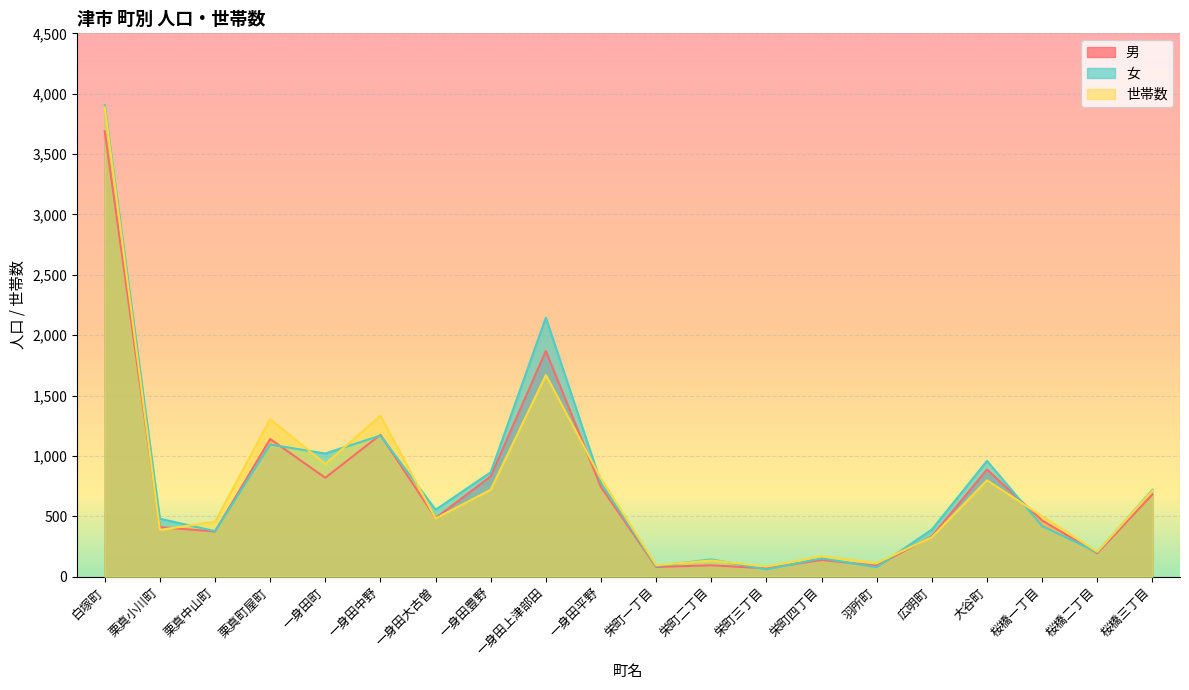

Reading left to right, extract all data points from this chart.

男: 白塚町=3689	栗真小川町=410	栗真中山町=374	栗真町屋町=1140	一身田町=819	一身田中野=1175	一身田大古曽=485	一身田豊野=831	一身田上津部田=1869	一身田平野=742	栄町一丁目=80	栄町二丁目=94	栄町三丁目=69	栄町四丁目=138	羽所町=91	広明町=334	大谷町=887	桜橋一丁目=466	桜橋二丁目=194	桜橋三丁目=682
女: 白塚町=3904	栗真小川町=480	栗真中山町=377	栗真町屋町=1094	一身田町=1020	一身田中野=1169	一身田大古曽=554	一身田豊野=865	一身田上津部田=2145	一身田平野=775	栄町一丁目=87	栄町二丁目=143	栄町三丁目=60	栄町四丁目=152	羽所町=78	広明町=390	大谷町=959	桜橋一丁目=419	桜橋二丁目=202	桜橋三丁目=720
世帯数: 白塚町=3886	栗真小川町=387	栗真中山町=456	栗真町屋町=1305	一身田町=934	一身田中野=1333	一身田大古曽=482	一身田豊野=720	一身田上津部田=1670	一身田平野=812	栄町一丁目=95	栄町二丁目=134	栄町三丁目=84	栄町四丁目=170	羽所町=113	広明町=327	大谷町=798	桜橋一丁目=500	桜橋二丁目=207	桜橋三丁目=713